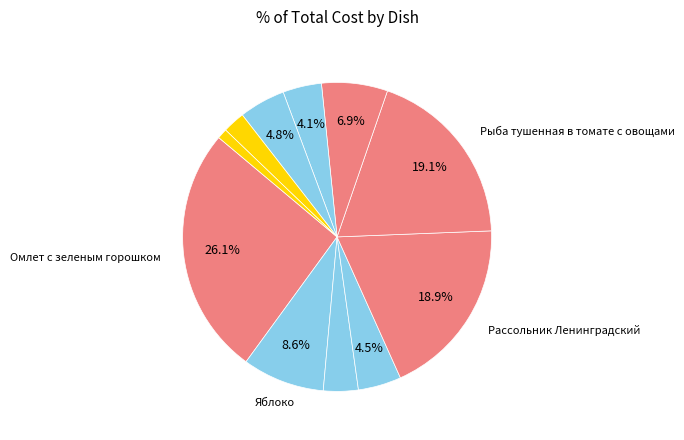

Which category has the biggest portion of the pie?

Омлет с зеленым горошком